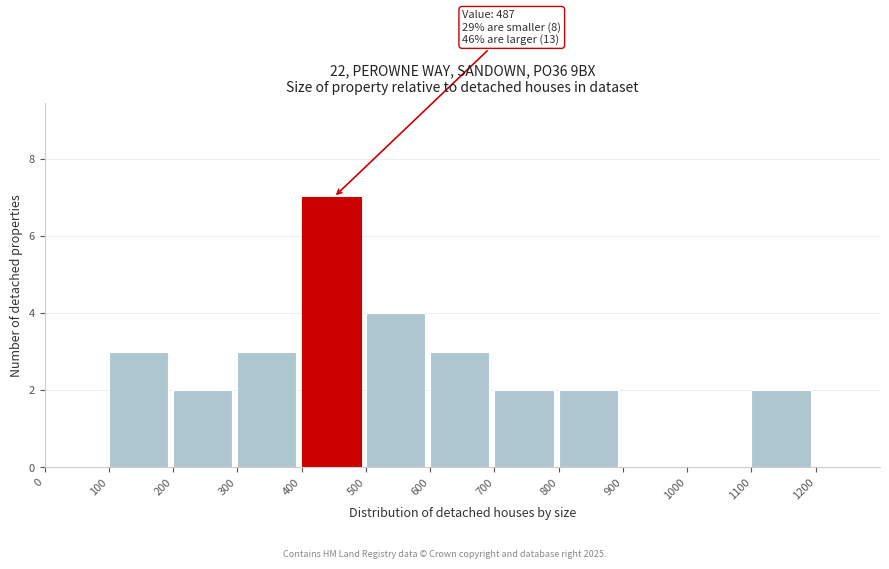

Over which range of the x-axis is the bar tallest?

400 to 500